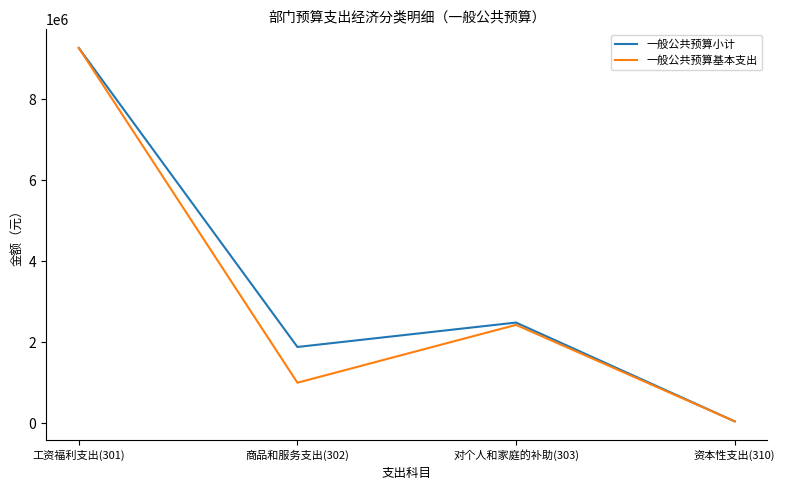

List the labels in order of 一般公共预算基本支出 value, smallest first.

资本性支出(310), 商品和服务支出(302), 对个人和家庭的补助(303), 工资福利支出(301)